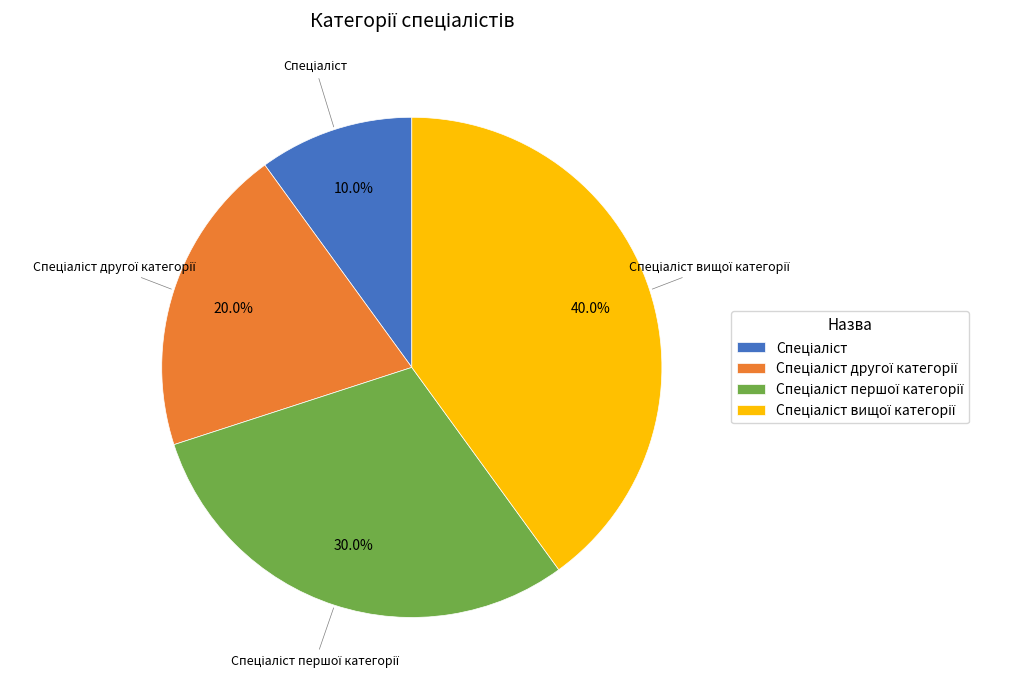

Is there a majority slice in this chart?

No